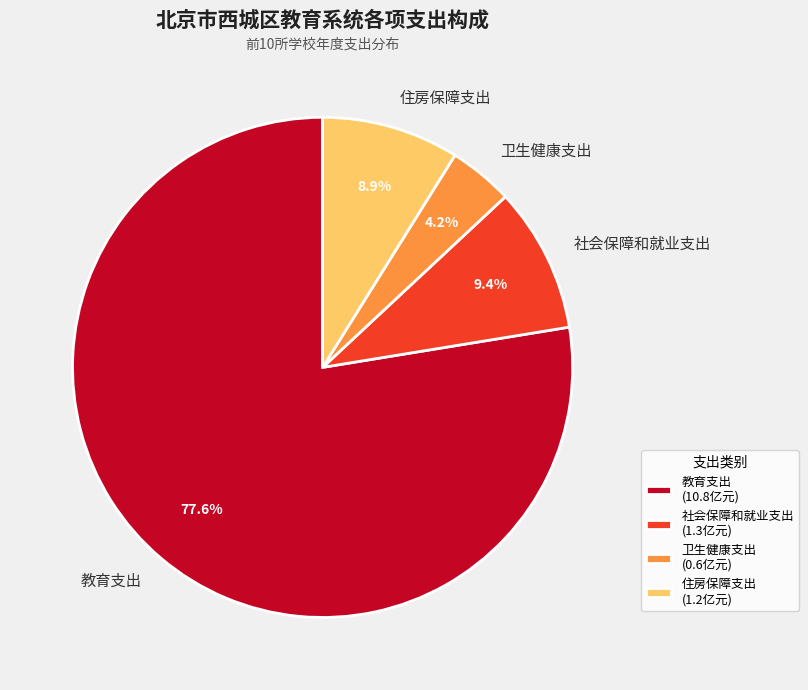

Combined, do 卫生健康支出 and 社会保障和就业支出 account for over 50%?

No